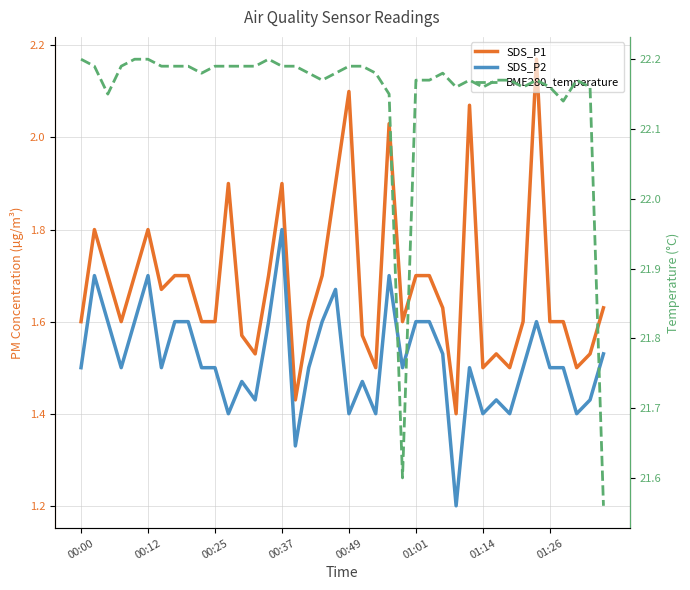

What is the smallest value displayed?

1.2